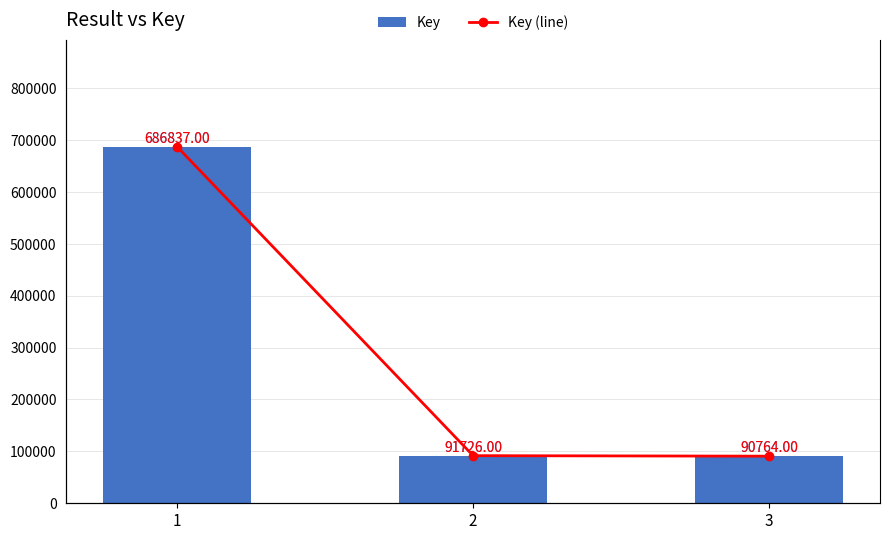

What is the approximate value of Key at 1, to the nearest 50?

686850